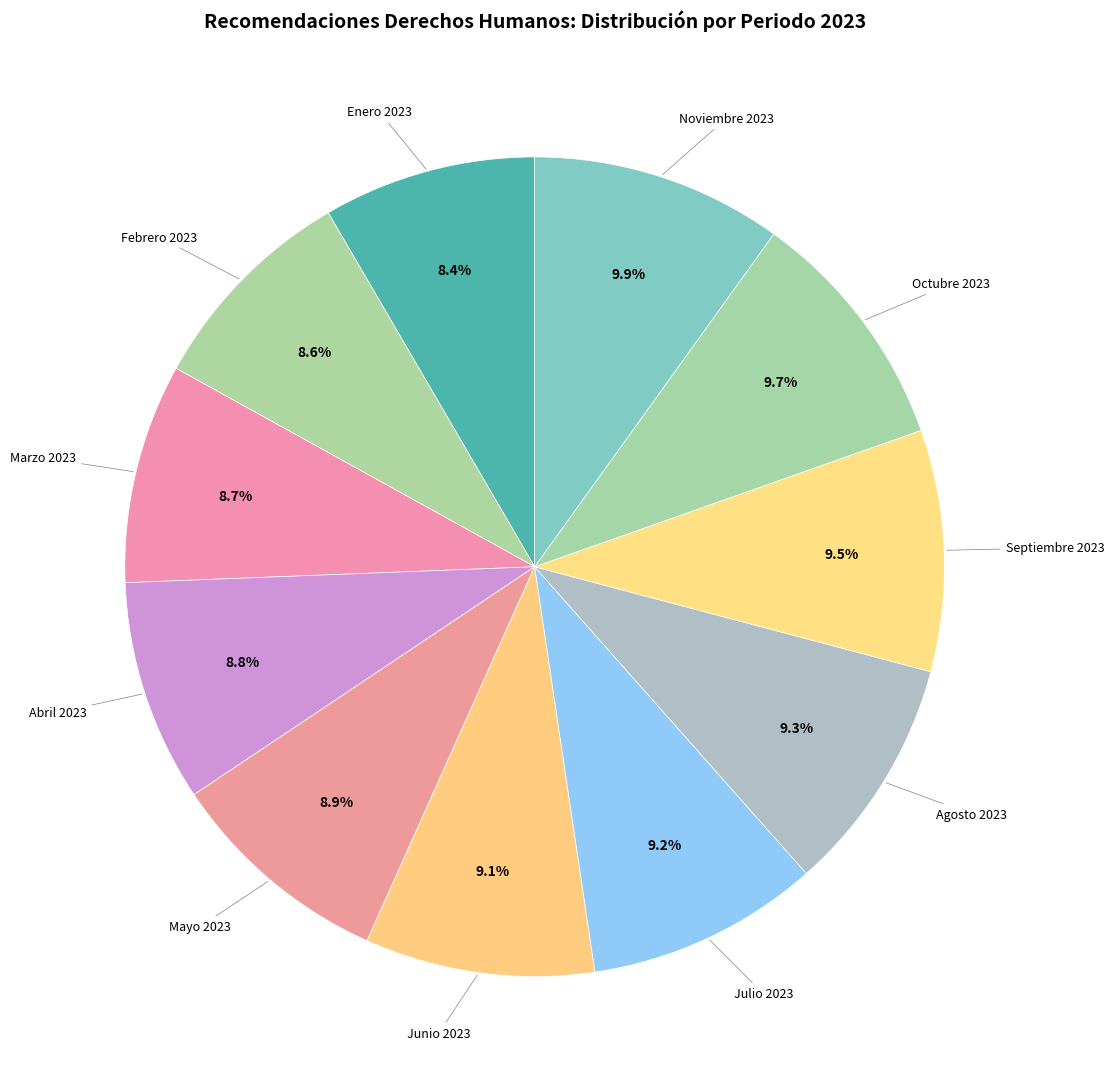

To the nearest percent, what is the average slice percentage?

9%